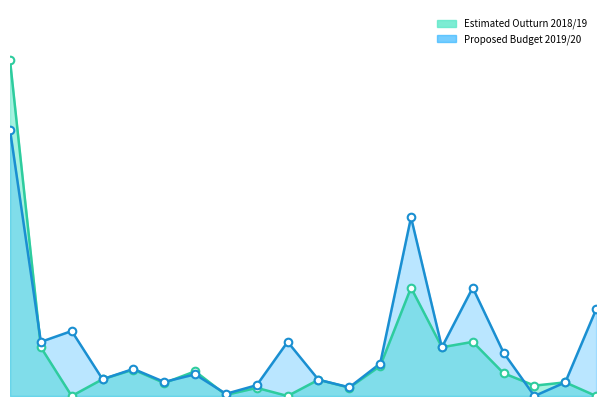

What is the total value across all series at 7.5?

310.0